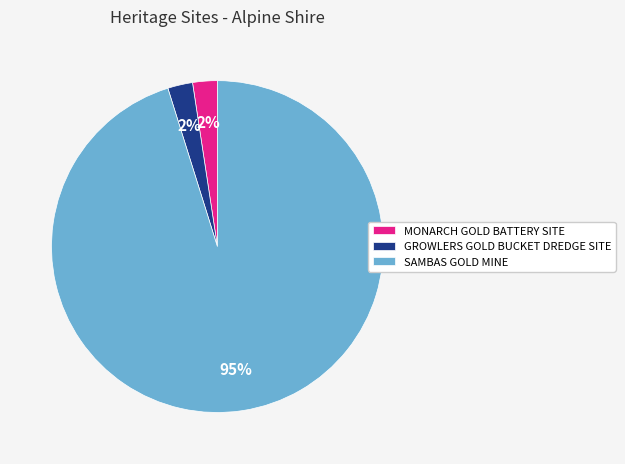

Which slice is the largest?

SAMBAS GOLD MINE